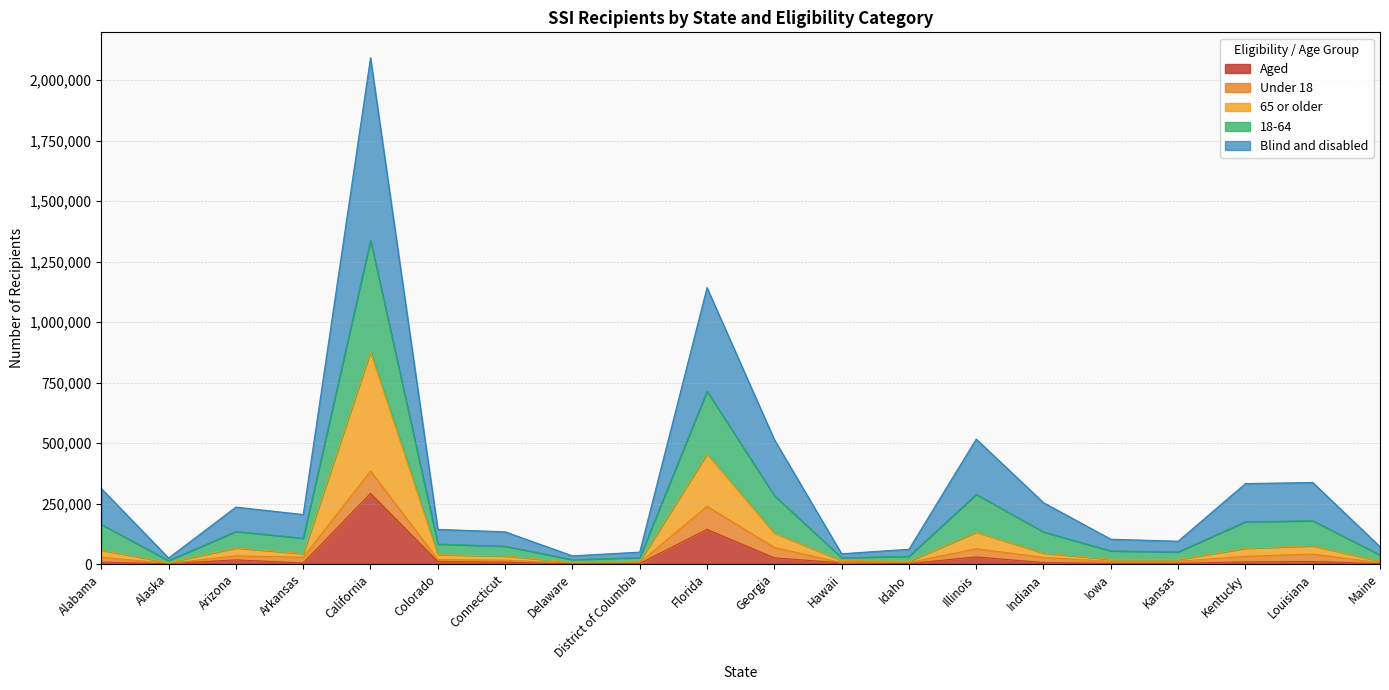

What is the maximum value for Aged?

291846